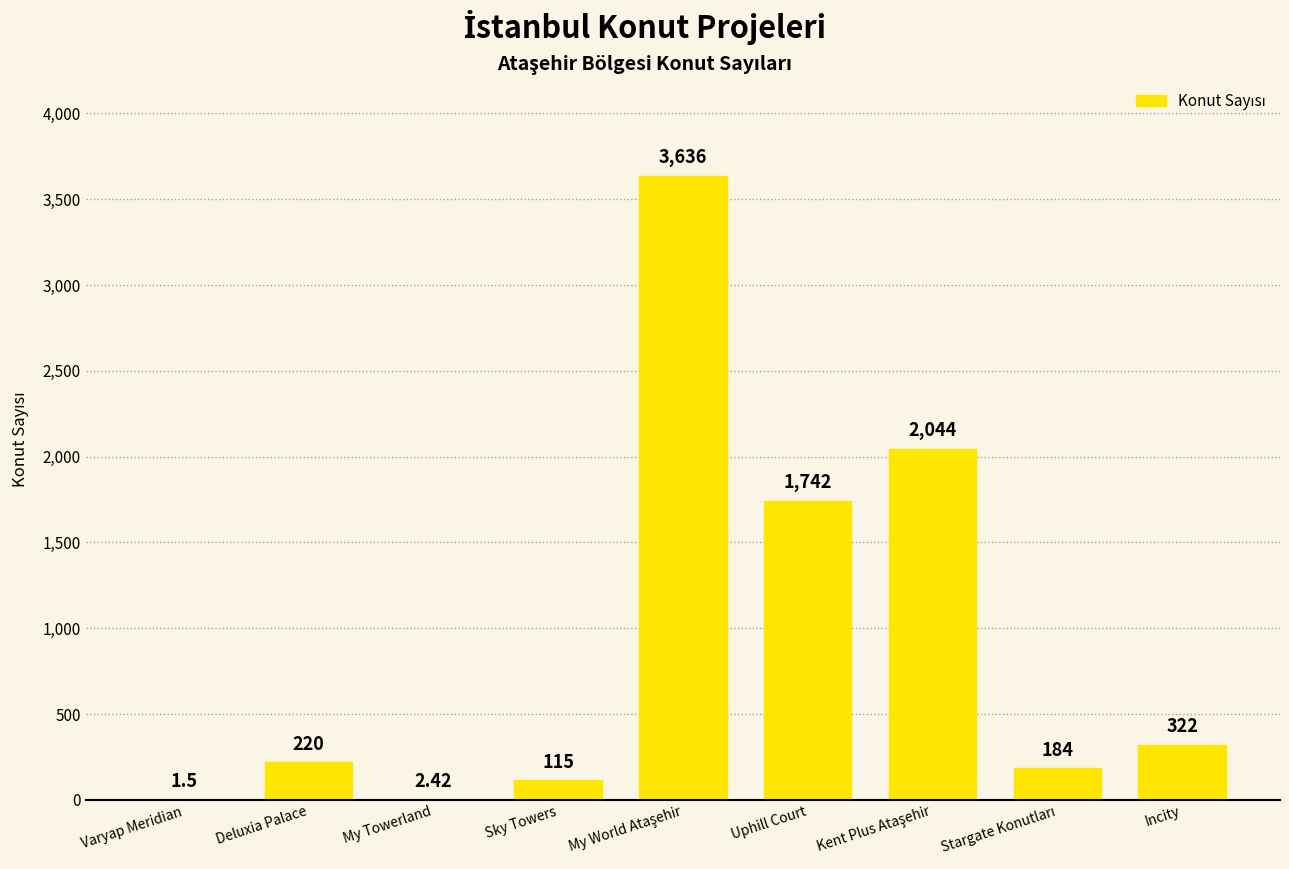

At which label is the value closest to 1818?

Uphill Court